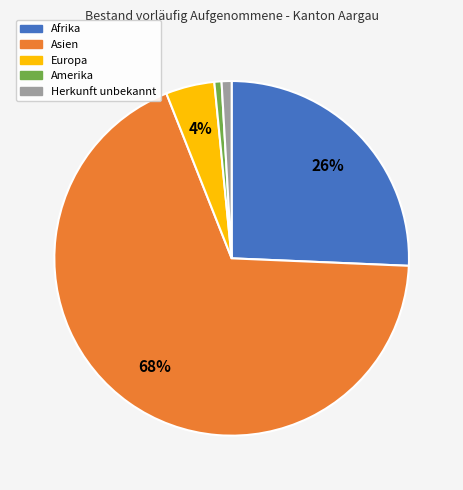

To the nearest percent, what is the average slice percentage?

20%